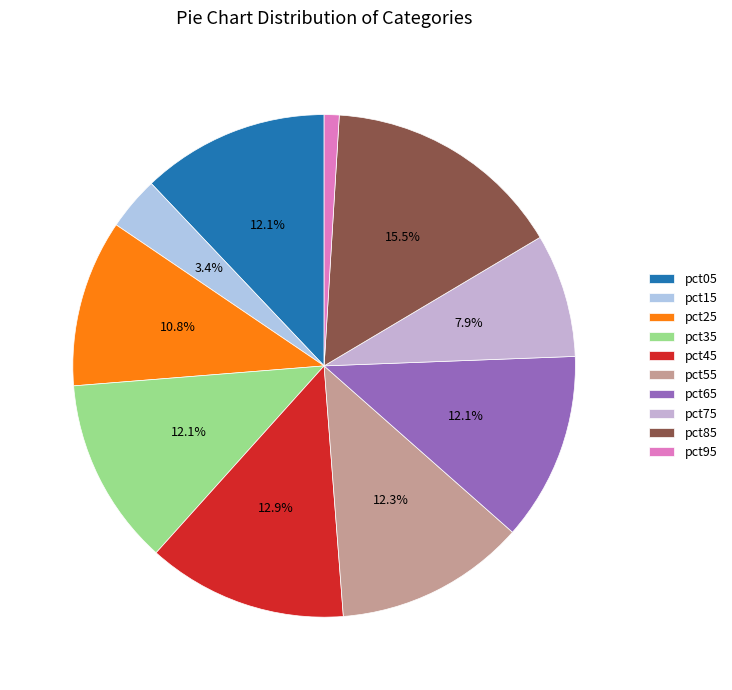

What percentage do pct95 and pct85 together represent?

16.5%